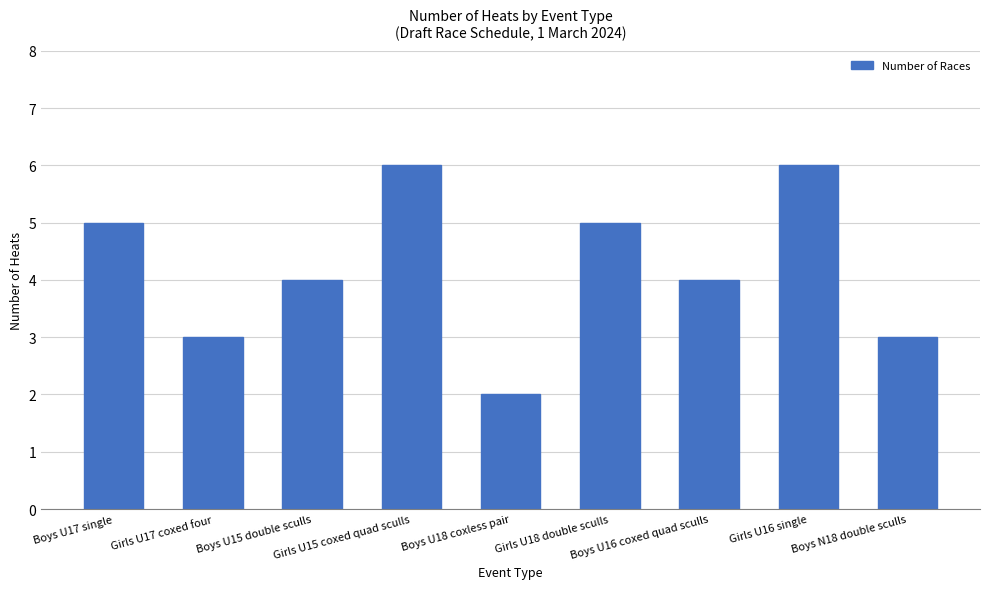

What is the difference between the values at Girls U16 single and Girls U17 coxed four?

3